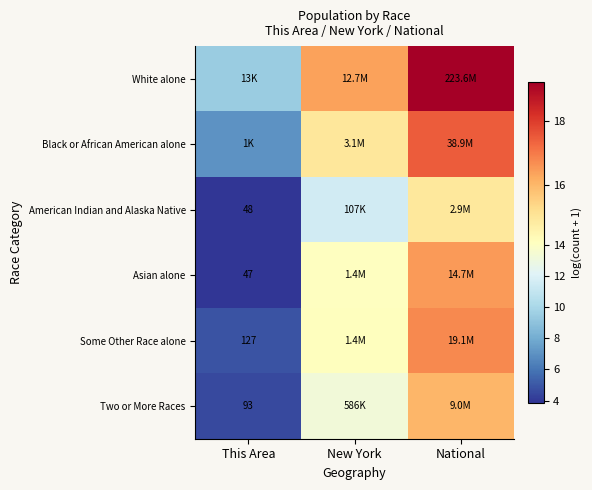

At how many categories does at least one series exceed 7?

3